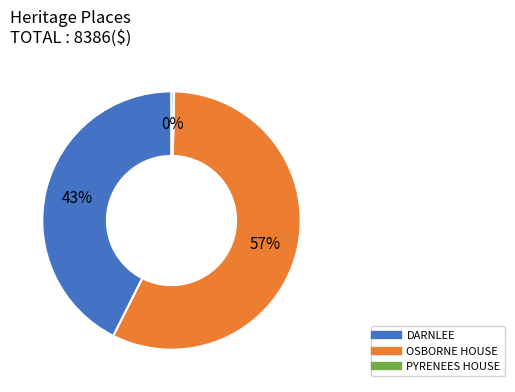

Rank the categories by value from highest to lowest.

OSBORNE HOUSE, DARNLEE, PYRENEES HOUSE